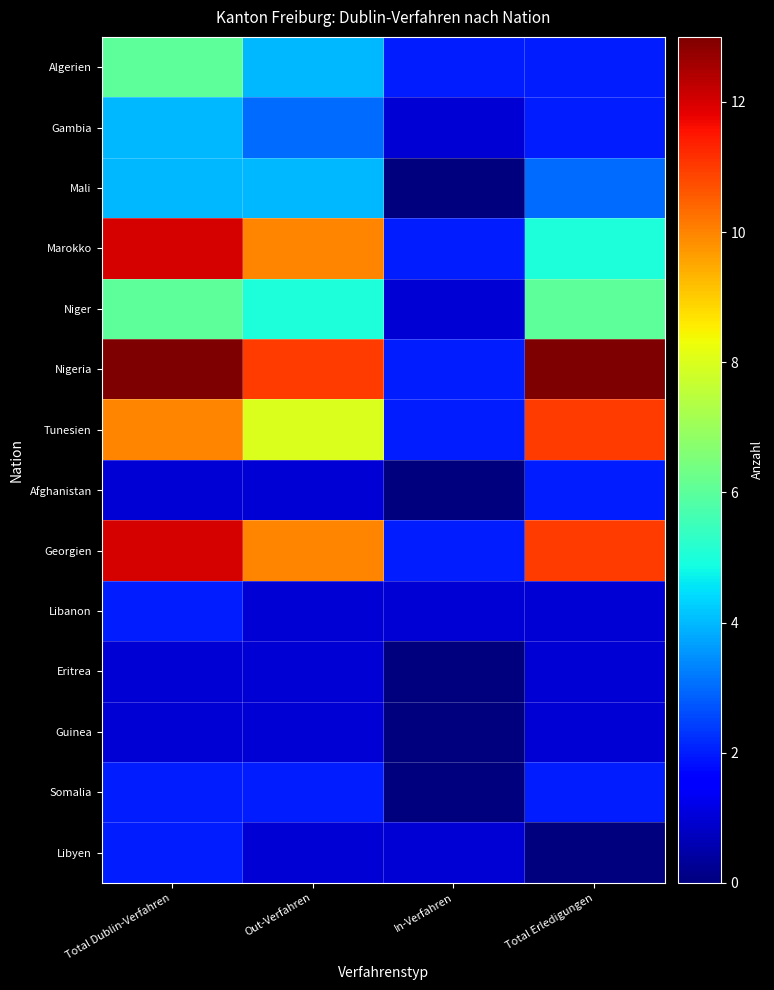

Reading left to right, what are all the values shown in this chart?

Algerien: Total Dublin-Verfahren=6	Out-Verfahren=4	In-Verfahren=2	Total Erledigungen=2
Gambia: Total Dublin-Verfahren=4	Out-Verfahren=3	In-Verfahren=1	Total Erledigungen=2
Mali: Total Dublin-Verfahren=4	Out-Verfahren=4	In-Verfahren=0	Total Erledigungen=3
Marokko: Total Dublin-Verfahren=12	Out-Verfahren=10	In-Verfahren=2	Total Erledigungen=5
Niger: Total Dublin-Verfahren=6	Out-Verfahren=5	In-Verfahren=1	Total Erledigungen=6
Nigeria: Total Dublin-Verfahren=13	Out-Verfahren=11	In-Verfahren=2	Total Erledigungen=13
Tunesien: Total Dublin-Verfahren=10	Out-Verfahren=8	In-Verfahren=2	Total Erledigungen=11
Afghanistan: Total Dublin-Verfahren=1	Out-Verfahren=1	In-Verfahren=0	Total Erledigungen=2
Georgien: Total Dublin-Verfahren=12	Out-Verfahren=10	In-Verfahren=2	Total Erledigungen=11
Libanon: Total Dublin-Verfahren=2	Out-Verfahren=1	In-Verfahren=1	Total Erledigungen=1
Eritrea: Total Dublin-Verfahren=1	Out-Verfahren=1	In-Verfahren=0	Total Erledigungen=1
Guinea: Total Dublin-Verfahren=1	Out-Verfahren=1	In-Verfahren=0	Total Erledigungen=1
Somalia: Total Dublin-Verfahren=2	Out-Verfahren=2	In-Verfahren=0	Total Erledigungen=2
Libyen: Total Dublin-Verfahren=2	Out-Verfahren=1	In-Verfahren=1	Total Erledigungen=0